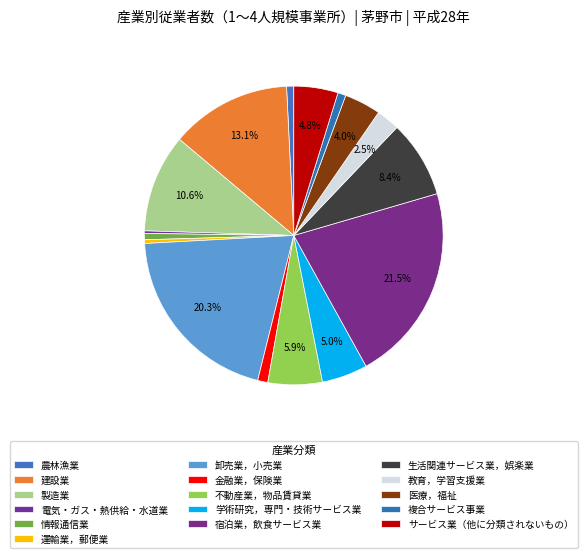

Is there a majority slice in this chart?

No